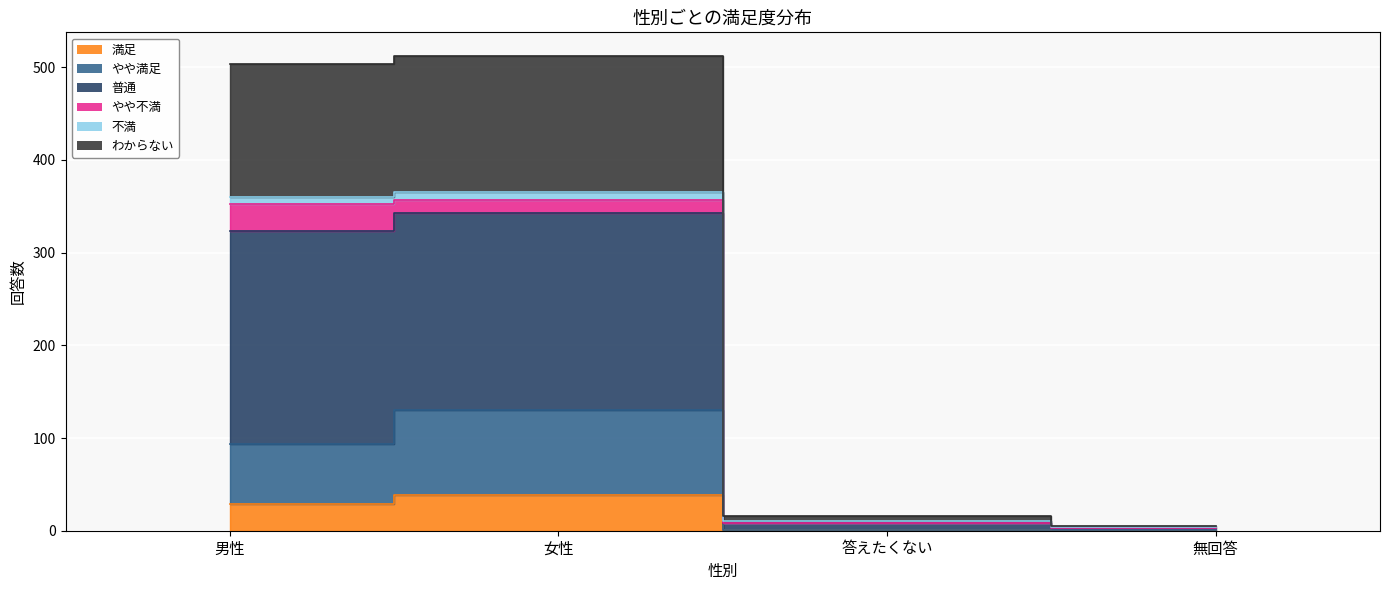

What is the label of the 1st point from the right?

無回答